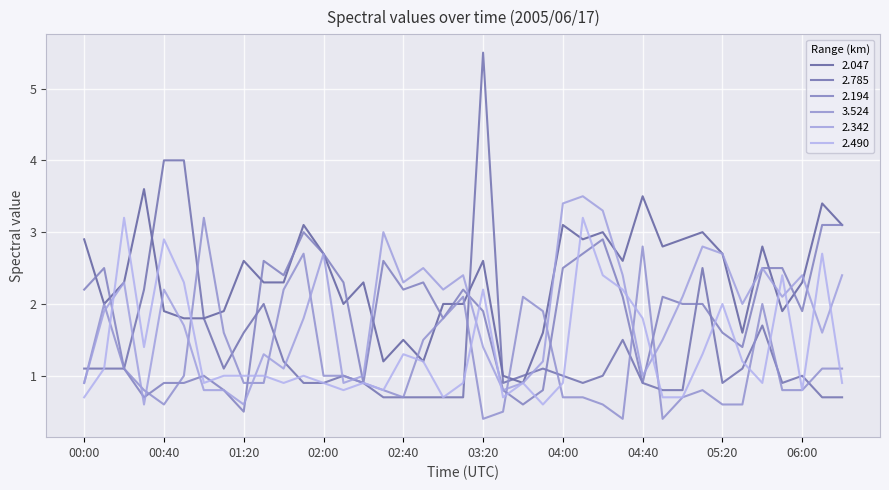

How many categories are shown in the chart?

39